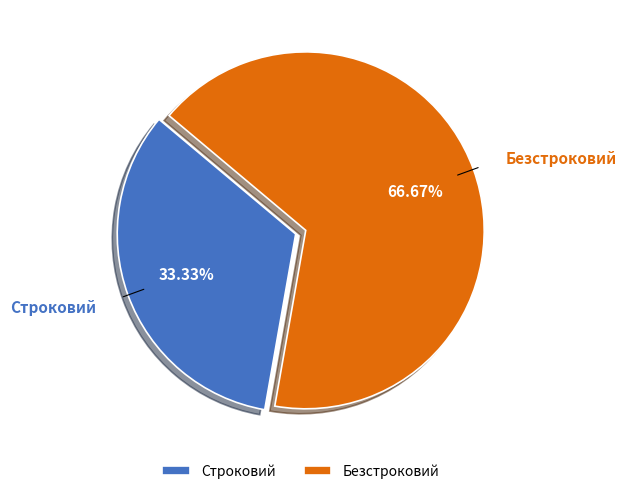

To the nearest percent, what is the combined percentage of Строковий and Безстроковий?

100%